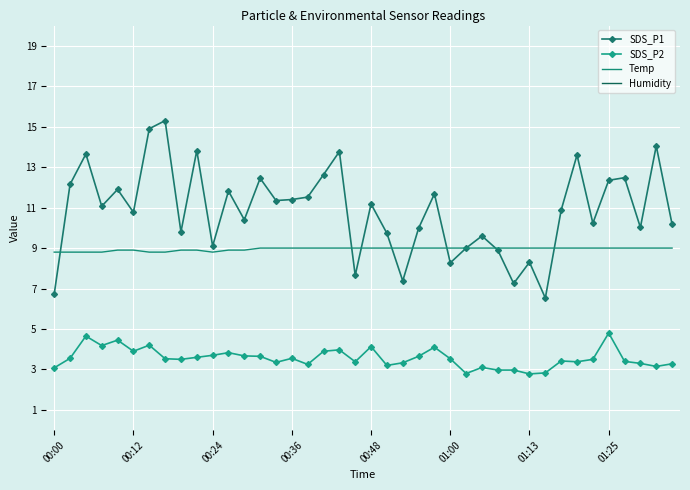

True or false: Temp has a value of 9.0 at 01:25.

True